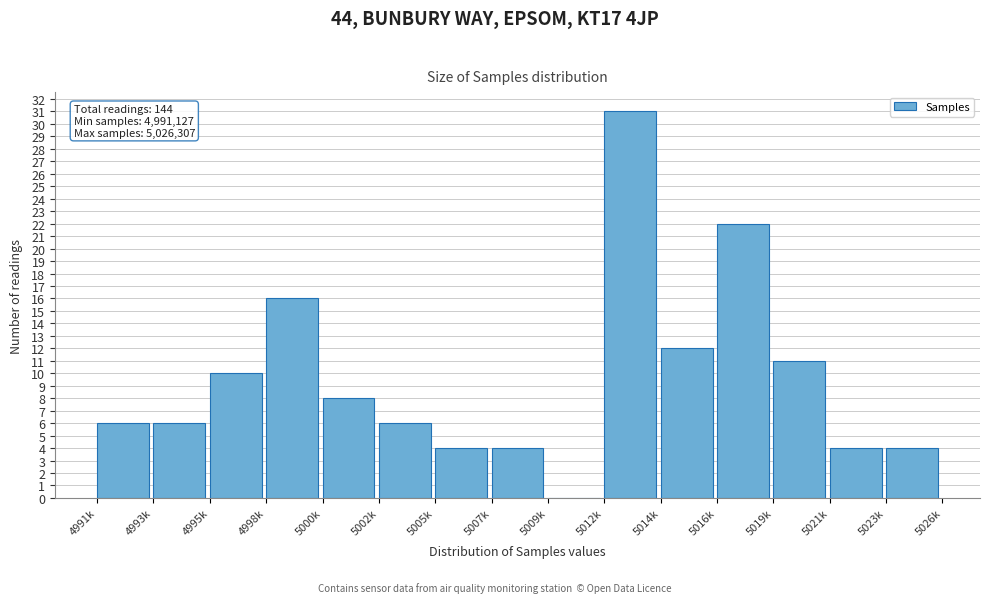

Reading left to right, extract all data points from this chart.

4991k=6	4993k=6	4995k=10	4998k=16	5000k=8	5002k=6	5005k=4	5007k=4	5009k=0	5012k=31	5014k=12	5016k=22	5019k=11	5021k=4	5023k=4